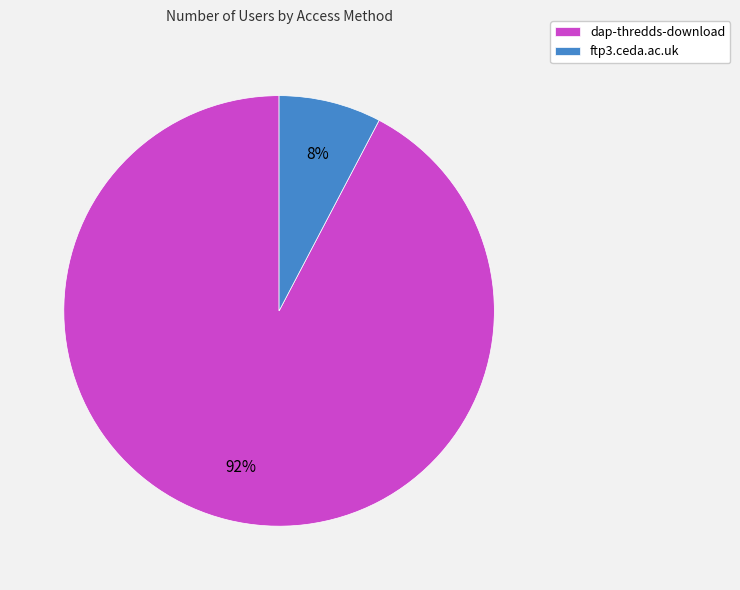

To the nearest percent, what is the combined percentage of ftp3.ceda.ac.uk and dap-thredds-download?

100%